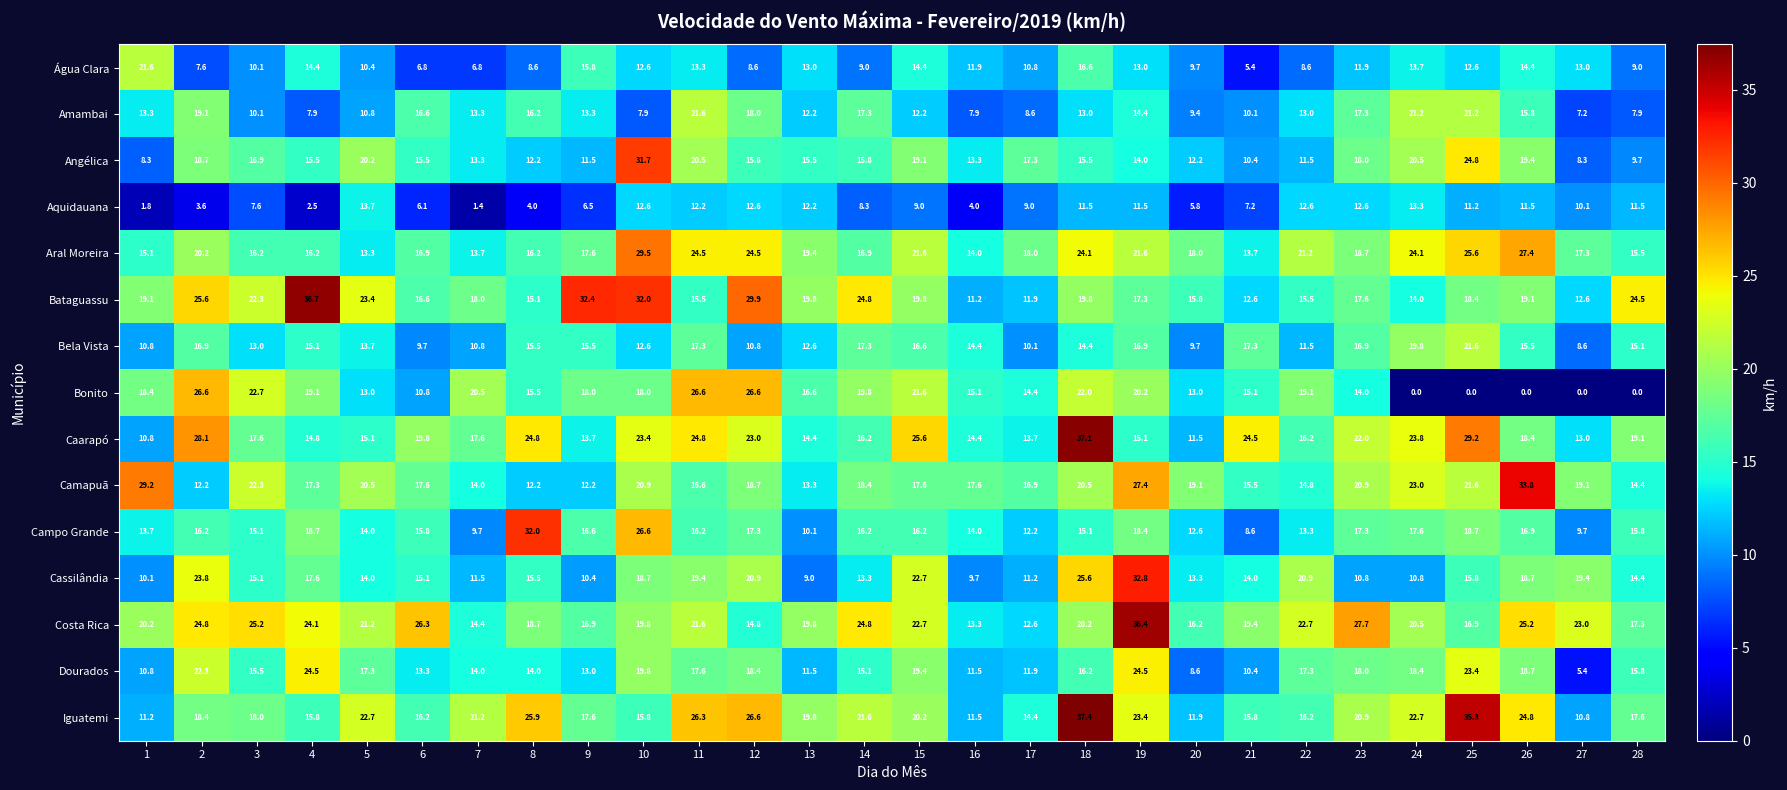

True or false: Água Clara has a value of 8.6 at 22.

True